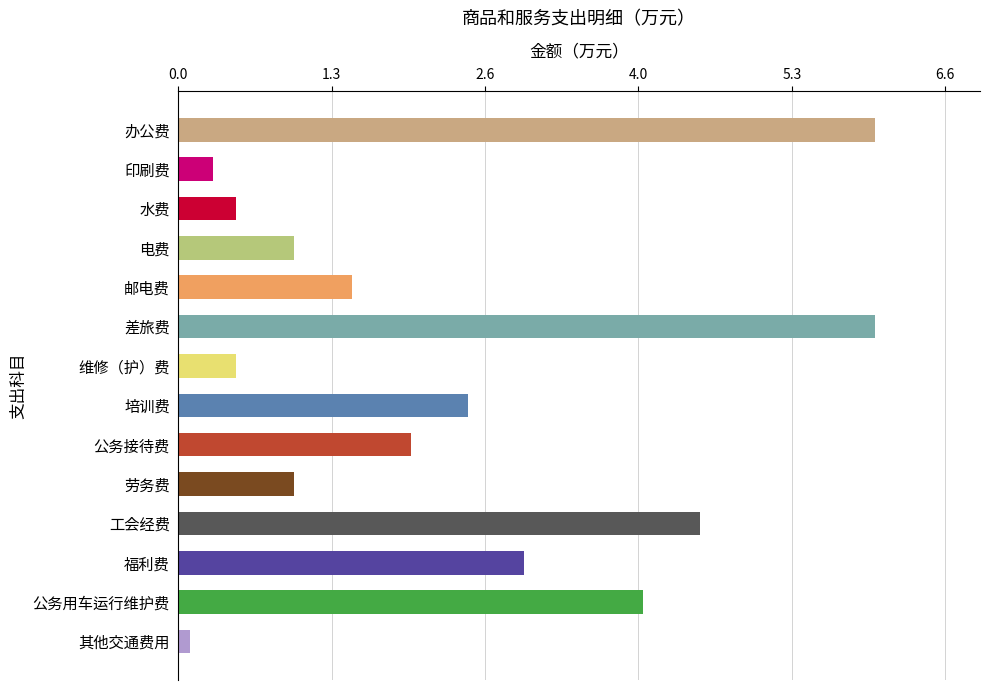

What is the approximate value at 劳务费?

1.0